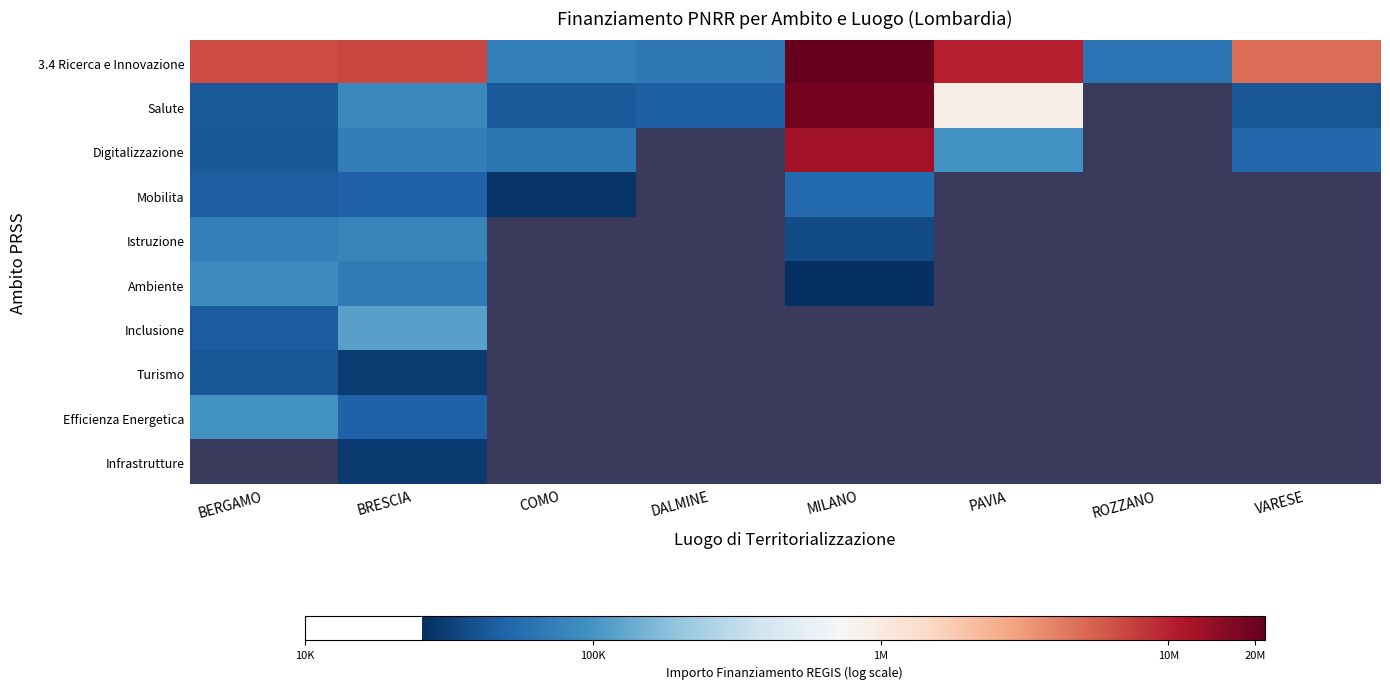

Which series has the largest range (max minus min)?

Salute